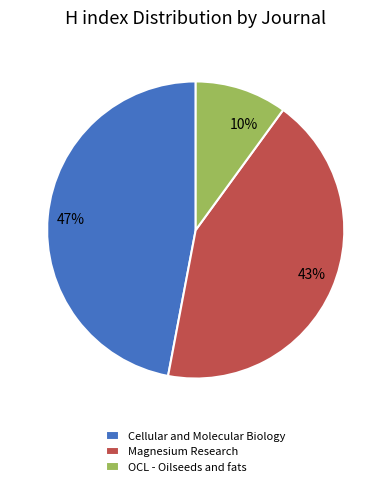

To the nearest percent, what portion does OCL - Oilseeds and fats represent?

10%